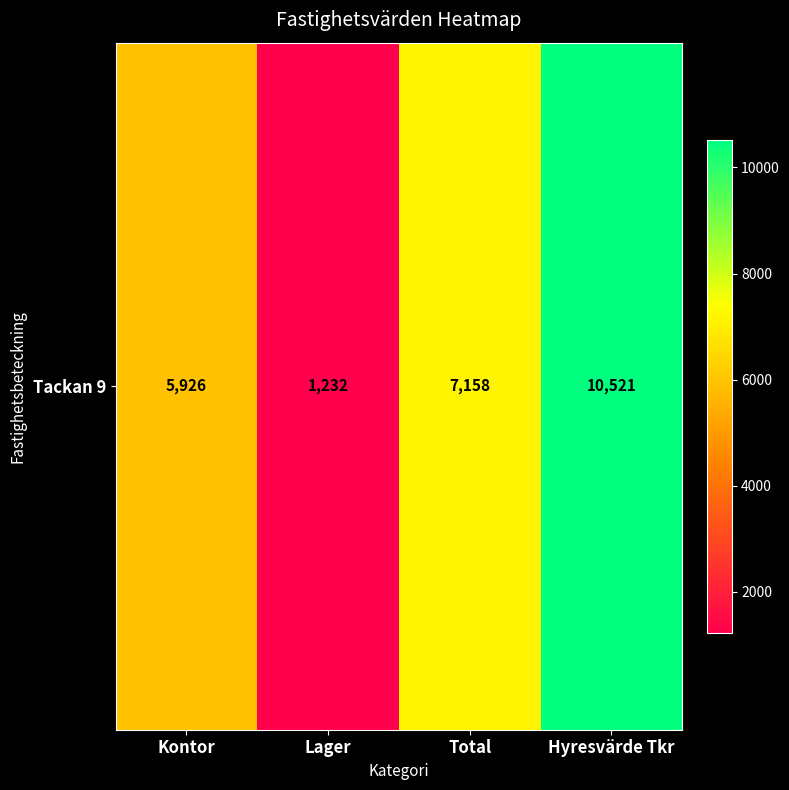

Which category has the highest value across all series?

Hyresvärde Tkr